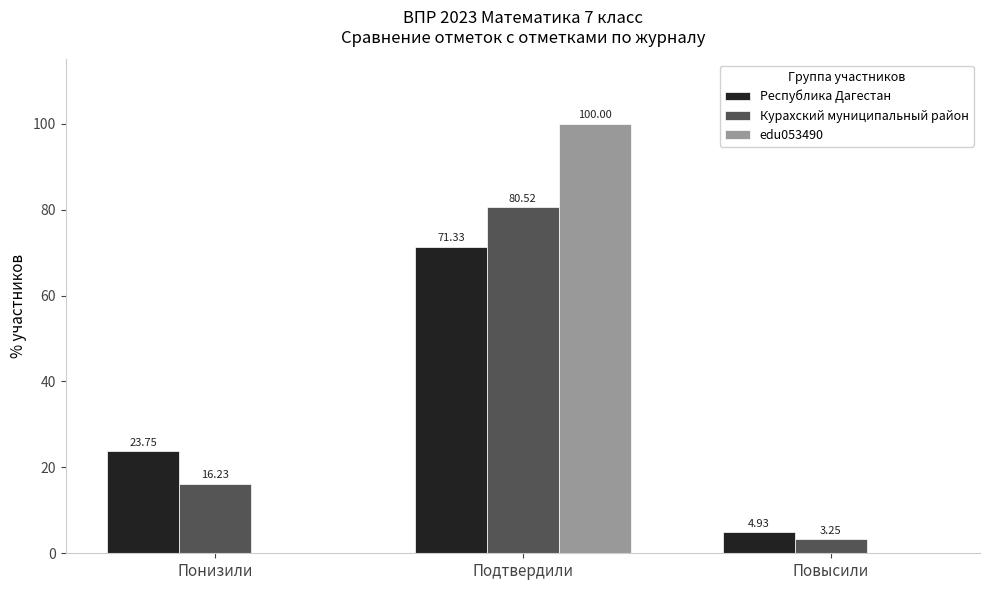

Which series changed the most between Подтвердили and Повысили?

edu053490